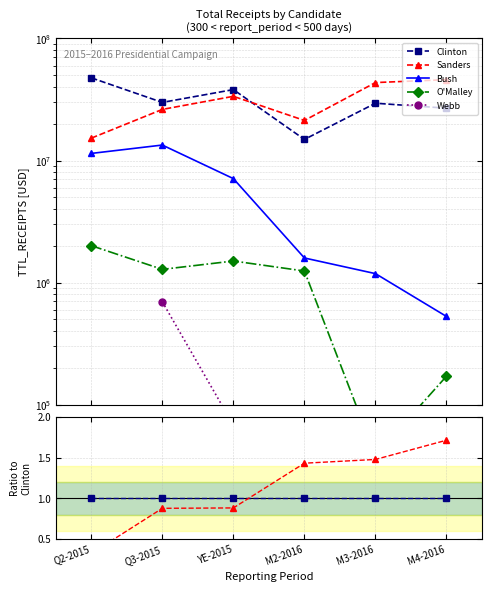

Does the chart have visible grid lines?

Yes